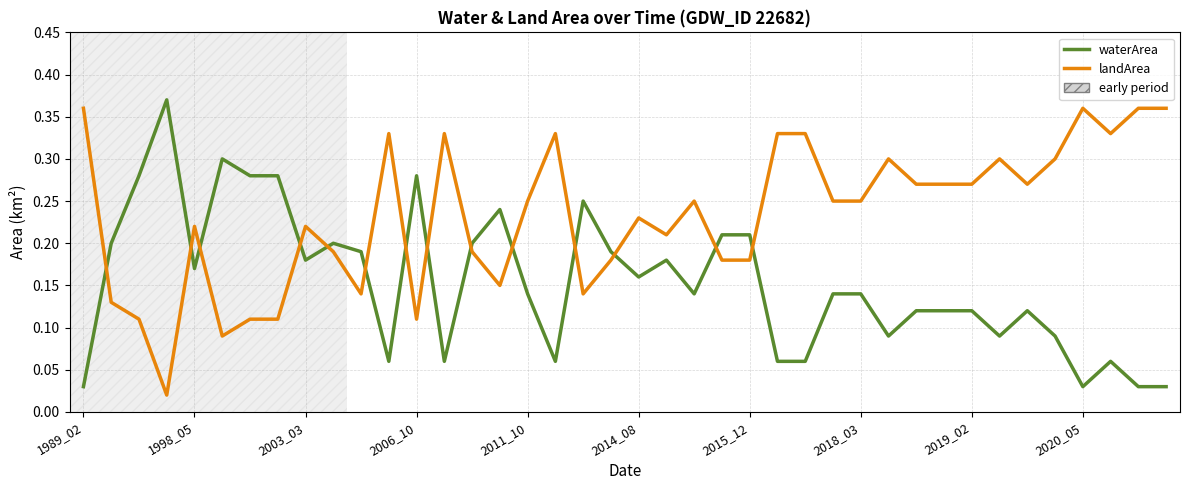

Which series ends up on top after the final intersection of landArea and waterArea?

landArea